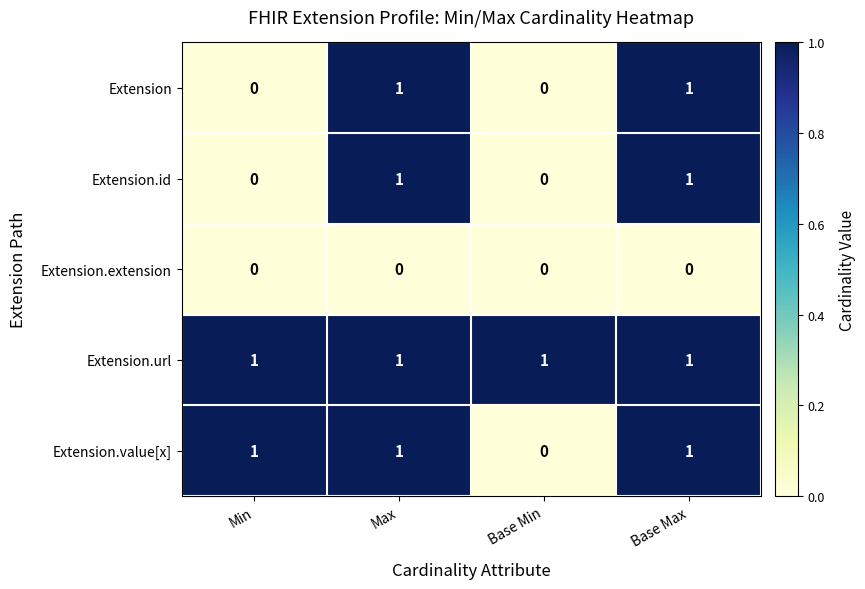

At which label is Extension.value[x] closest to 0?

Base Min